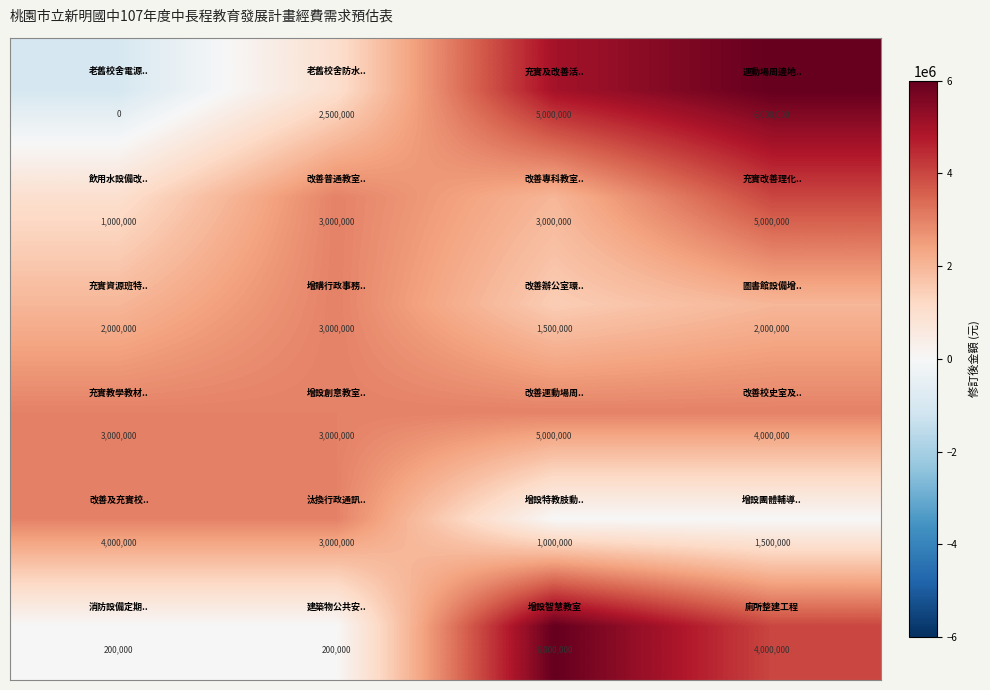

At how many categories does at least one series exceed 1421956?

4